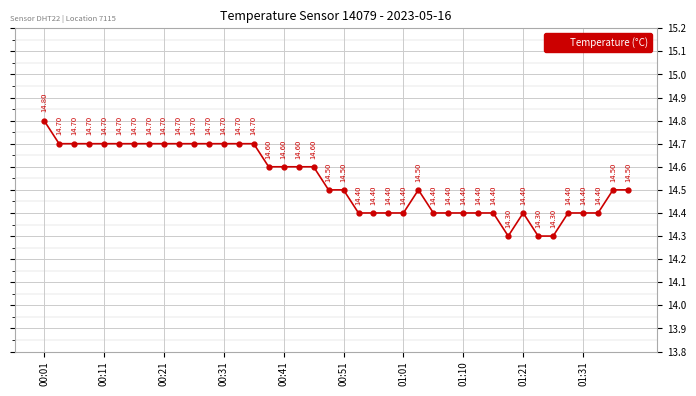

What is the sum of all values?

581.6